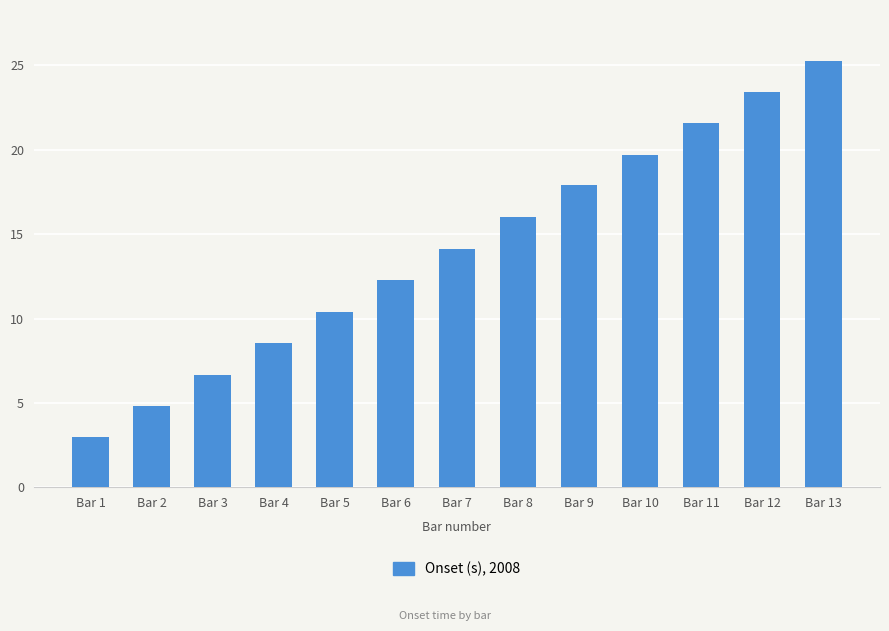

What is the difference between the values at Bar 1 and Bar 2?

1.8